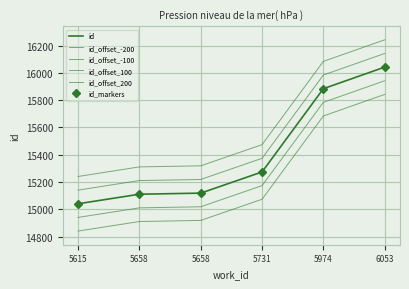

Reading left to right, list all the values displayed in this chart.

id: 5615=15041	5658=15111	5658=15119	5731=15274	5974=15884	6053=16042
id_offset_-200: 5615=14841	5658=14911	5658=14919	5731=15074	5974=15684	6053=15842
id_offset_-100: 5615=14941	5658=15011	5658=15019	5731=15174	5974=15784	6053=15942
id_offset_100: 5615=15141	5658=15211	5658=15219	5731=15374	5974=15984	6053=16142
id_offset_200: 5615=15241	5658=15311	5658=15319	5731=15474	5974=16084	6053=16242
id_markers: 5615=15041	5658=15111	5658=15119	5731=15274	5974=15884	6053=16042